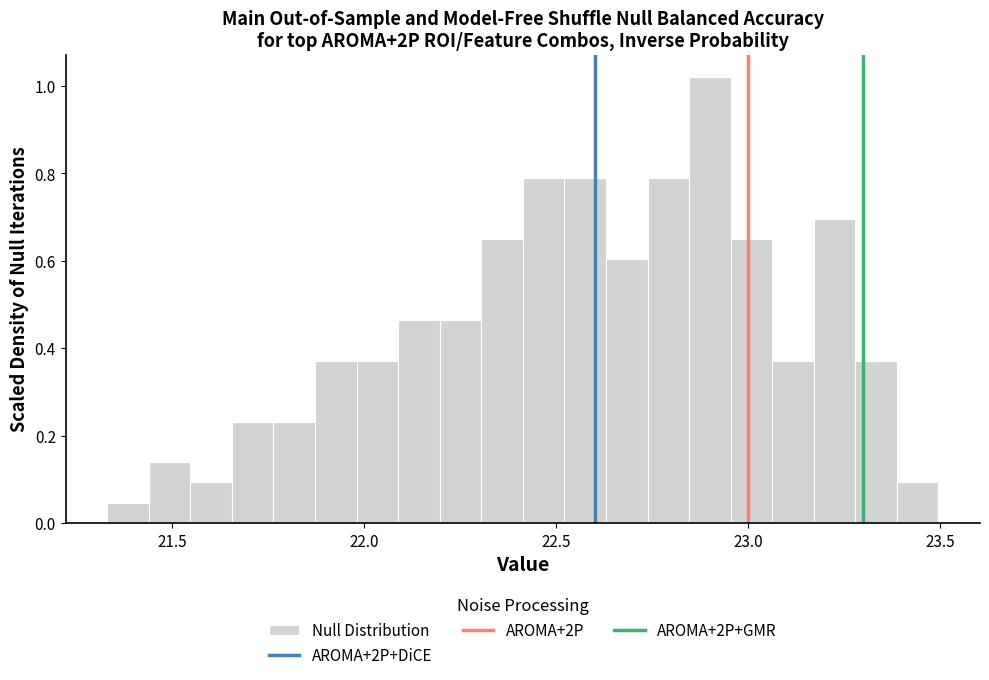

Around what value on the x-axis is the tallest bar? Give the approximate position of its centre, as read against the axis.

22.90